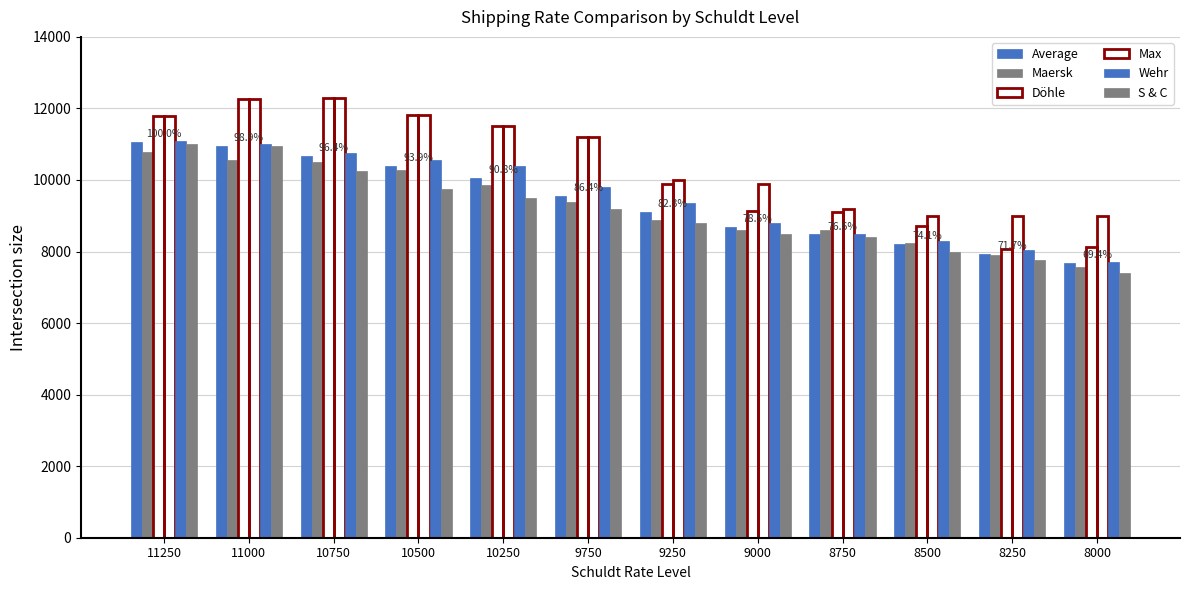

What is the sum of all Maersk values?

111115